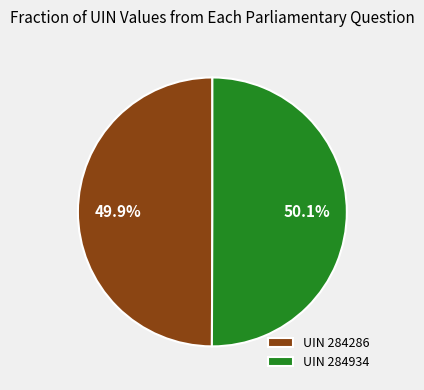

What is the ratio of the value at UIN 284286 to the value at UIN 284934?

1.0